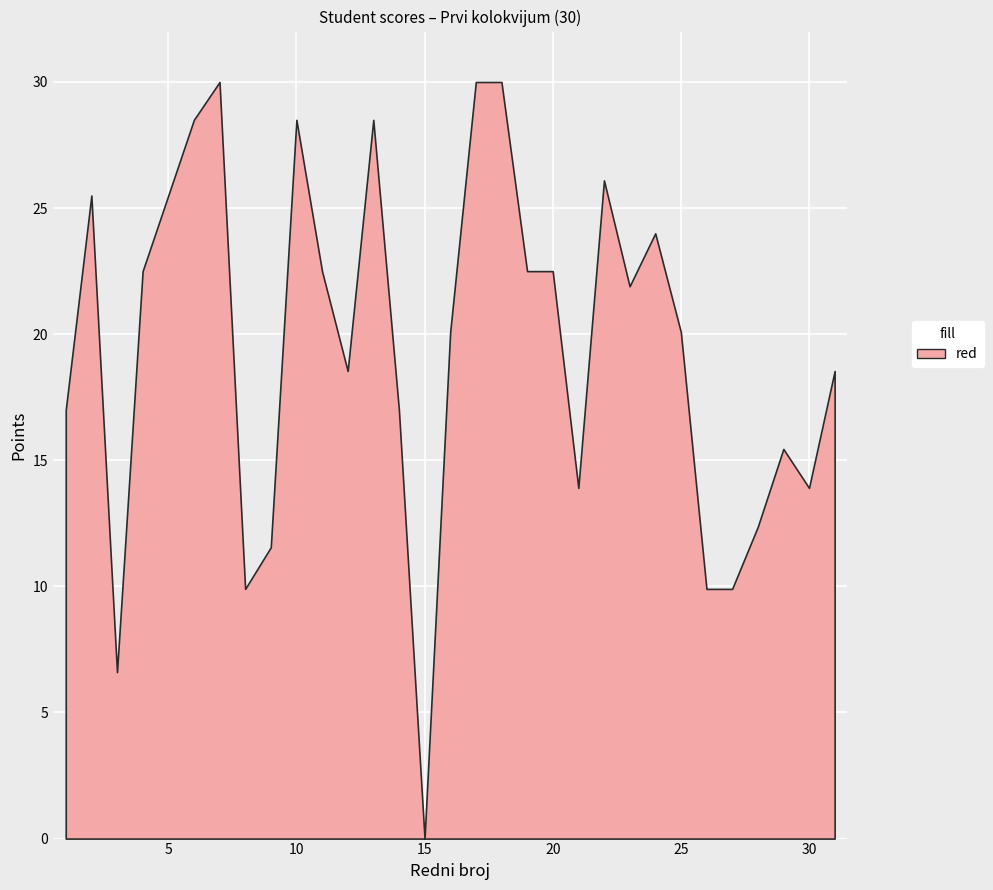

Reading right to left, extract all data points from this chart.

18.5	13.9	15.4	12.4	9.9	9.9	20.1	24.0	21.9	26.1	13.9	22.5	22.5	30.0	30.0	20.1	0.0	17.0	28.5	18.5	22.5	28.5	11.6	9.9	30.0	28.5	25.5	22.5	6.6	25.5	17.0